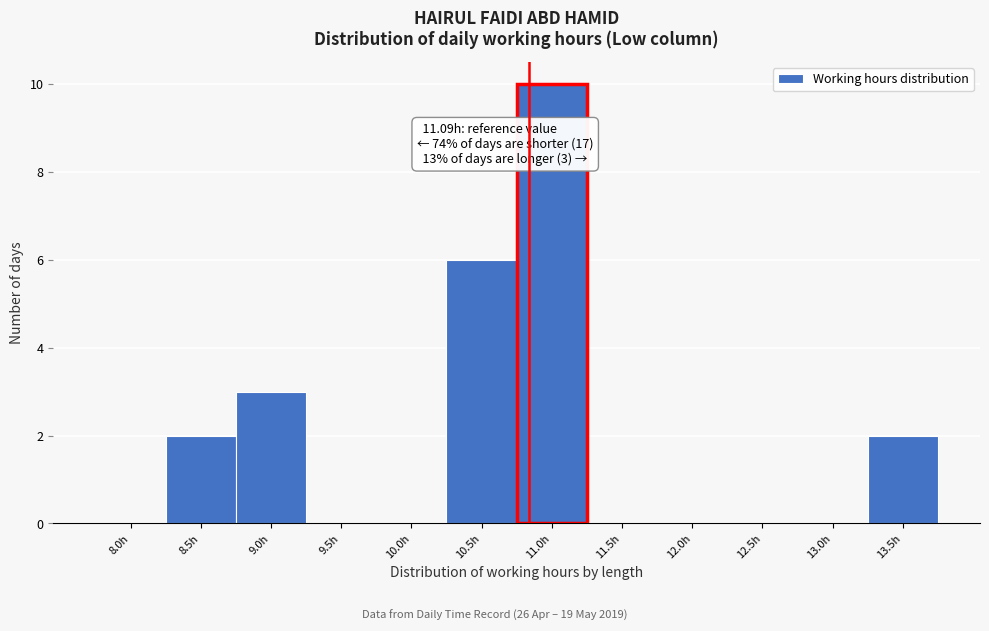

Reading right to left, what are all the values shown in this chart?

13.5h=2	13.0h=0	12.5h=0	12.0h=0	11.5h=0	11.0h=10	10.5h=6	10.0h=0	9.5h=0	9.0h=3	8.5h=2	8.0h=0